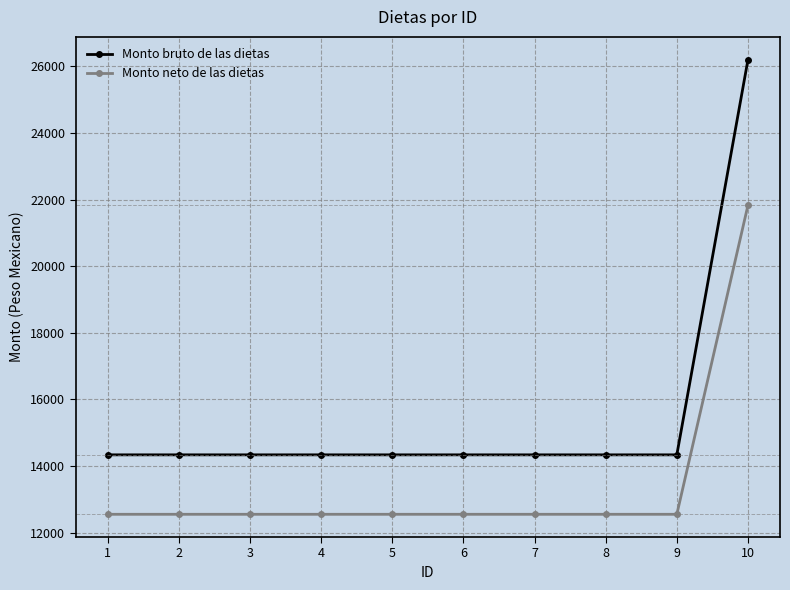

What is the spread (max minus min) of values at 3?

1785.2